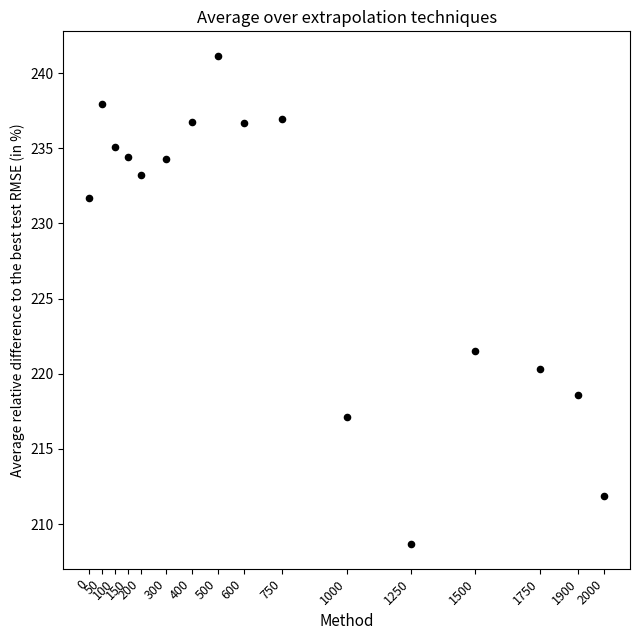

What is the range of X values (max minus min)?

2000.0